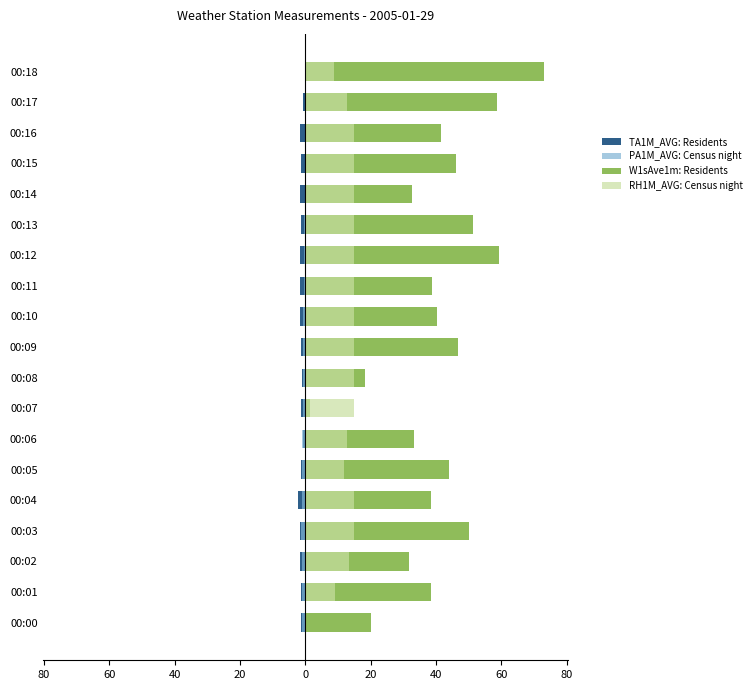

Is it true that TA1M_AVG: Residents equals -1.3 at 00:13?

True